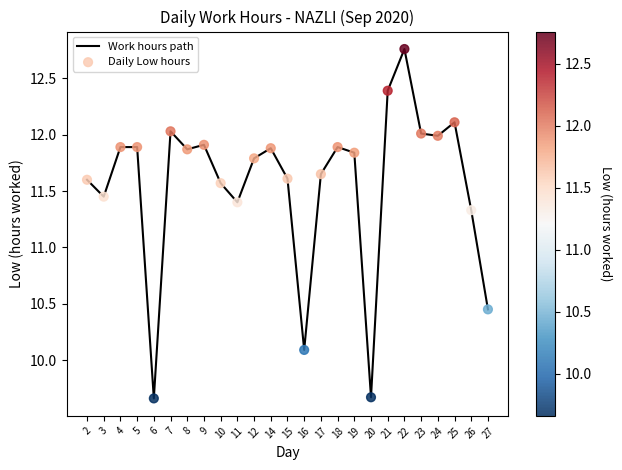

What is the change in value from 19 to 22?

+0.9